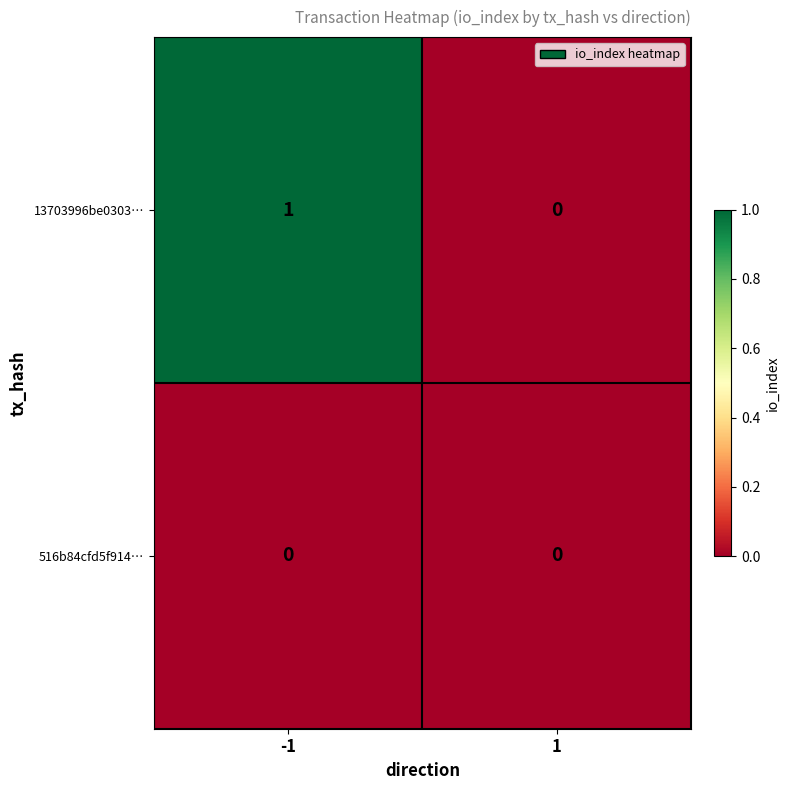

Reading left to right, list all the values displayed in this chart.

13703996be0303…: -1=1	1=0
516b84cfd5f914…: -1=0	1=0